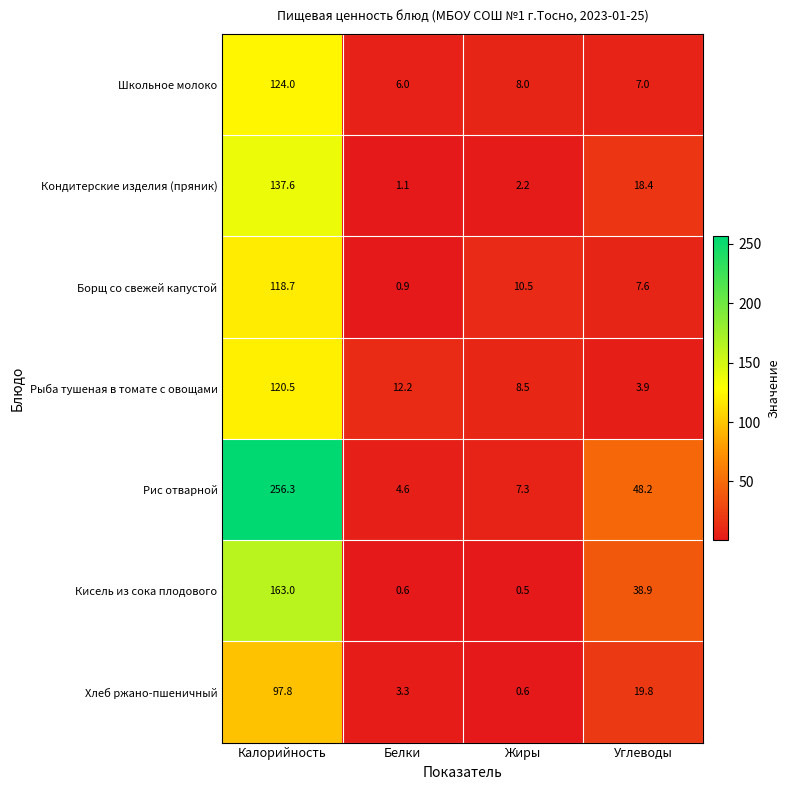

Reading right to left, transcribe all the data shown in this chart.

Школьное молоко: 7.0	8.0	6.0	124.0
Кондитерские изделия (пряник): 18.4	2.2	1.1	137.6
Борщ со свежей капустой: 7.6	10.5	0.9	118.7
Рыба тушеная в томате с овощами: 3.9	8.5	12.2	120.5
Рис отварной: 48.2	7.3	4.6	256.3
Кисель из сока плодового: 38.9	0.5	0.6	163.0
Хлеб ржано-пшеничный: 19.8	0.6	3.3	97.8